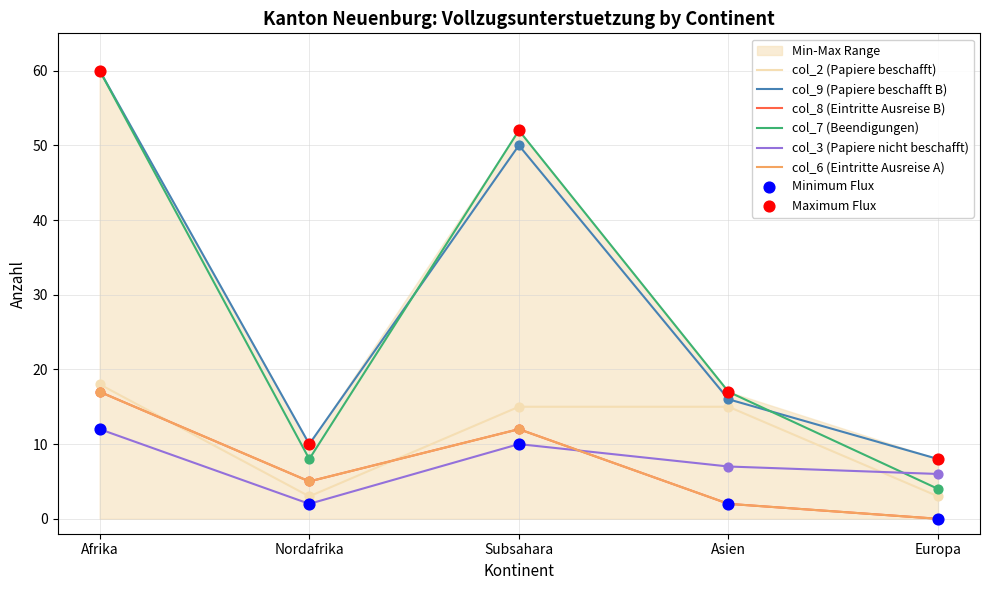

What are all the series names shown in the legend?

col_2 (Papiere beschafft), col_9 (Papiere beschafft B), col_8 (Eintritte Ausreise B), col_7 (Beendigungen), col_3 (Papiere nicht beschafft), col_6 (Eintritte Ausreise A)